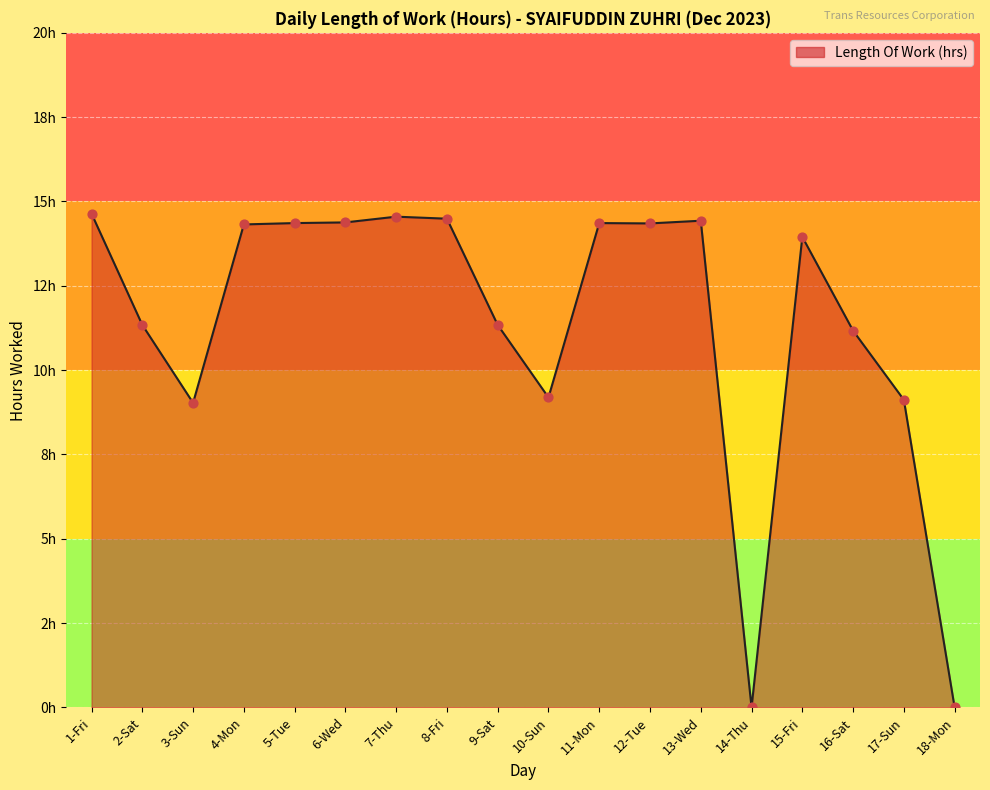

What is the ratio of the value at 4-Mon to the value at 6-Wed?

1.0